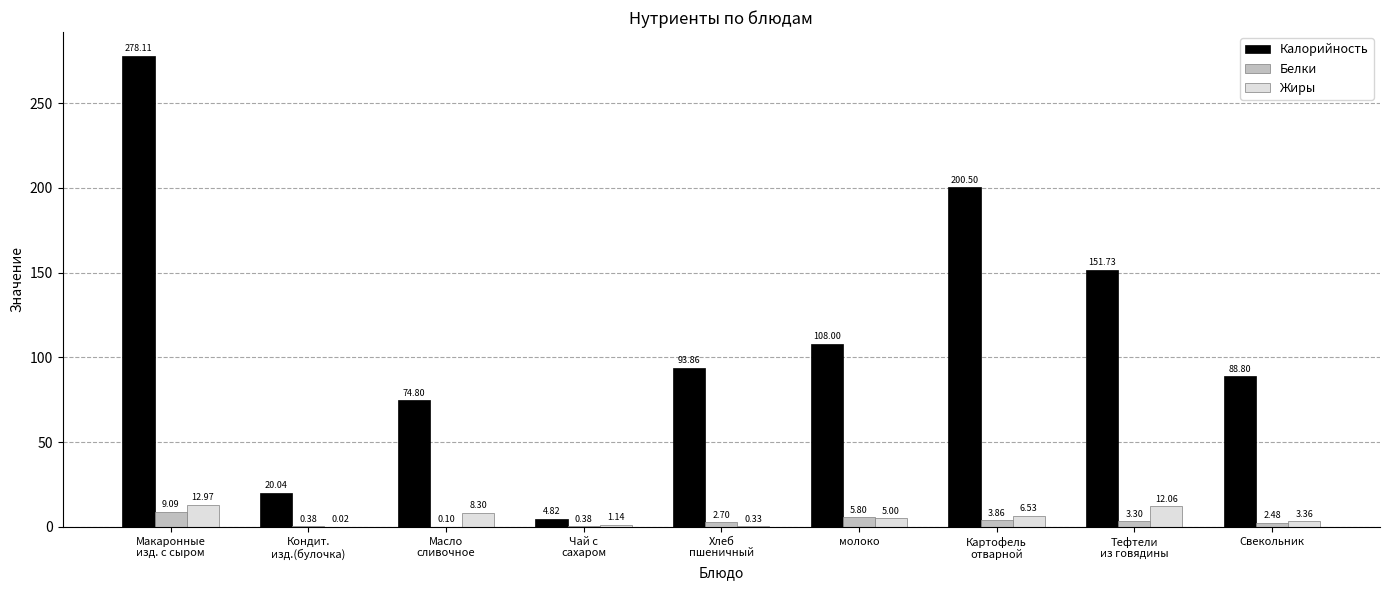

Which category has the highest value in the Калорийность series?

Макаронные
изд. с сыром